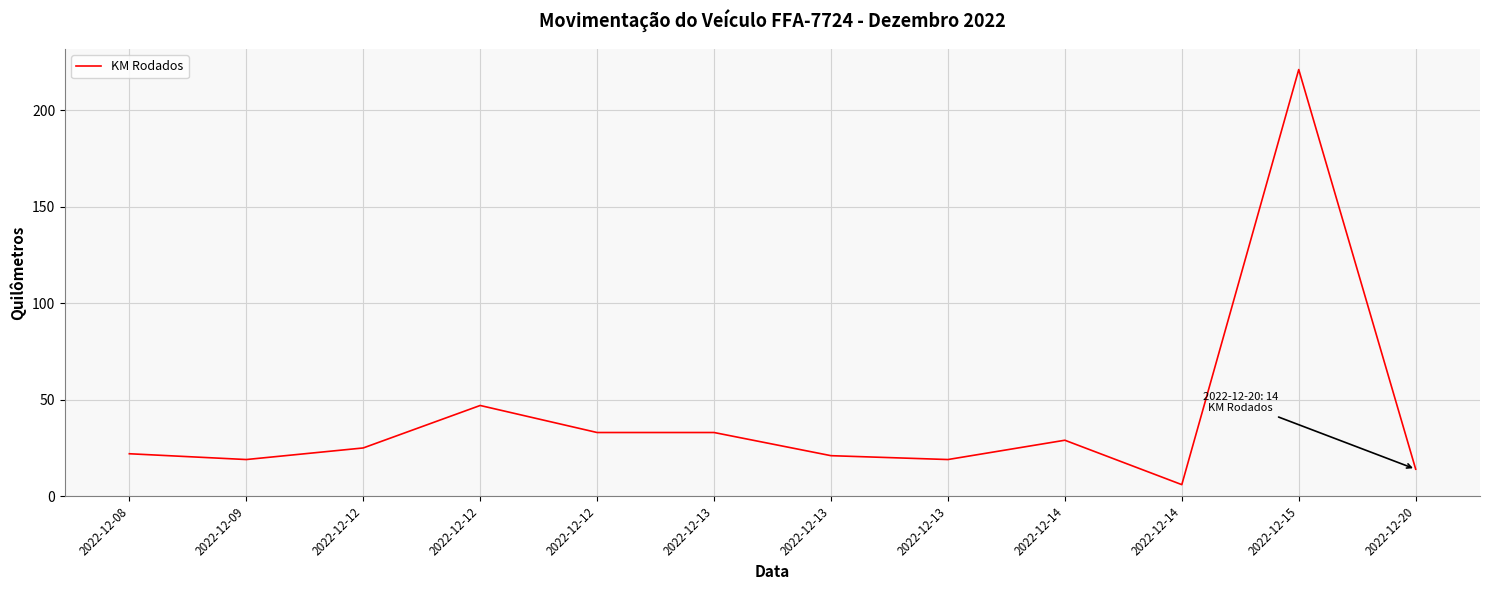

What is the change in value from 2022-12-08 to 2022-12-09?

-3